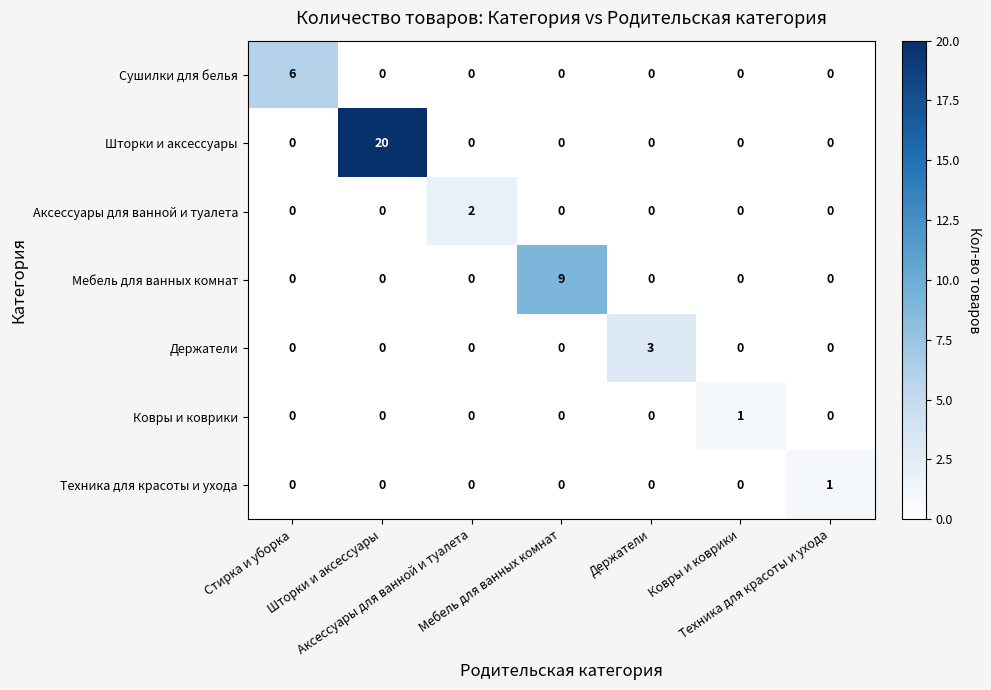

What is the greatest value displayed?

20